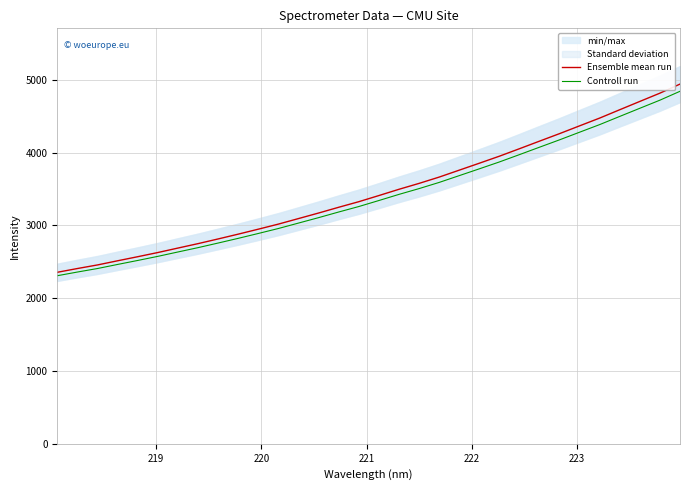

List the series in order of their peak value, lowest first.

Controll run, Ensemble mean run